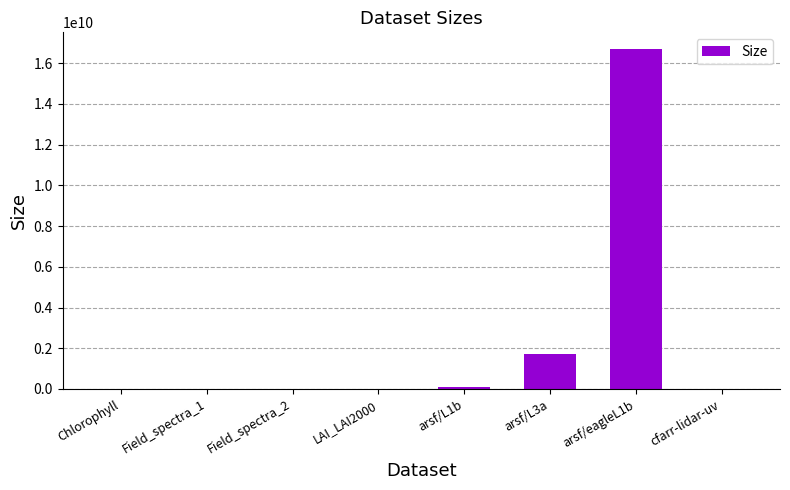

At which label is the value closest to 8341244214?

arsf/L3a